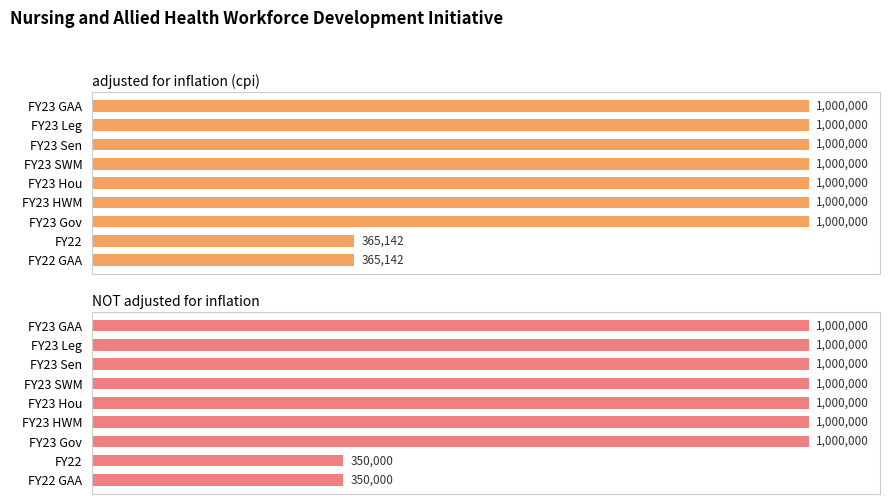

What is the difference between the second highest and minimum values in the adjusted for inflation (cpi) series?

634858